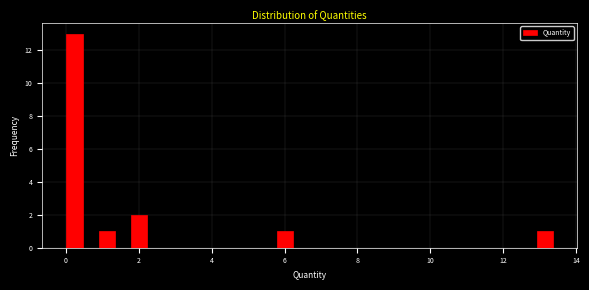

Around what value on the x-axis is the tallest bar? Give the approximate position of its centre, as read against the axis.

0.2